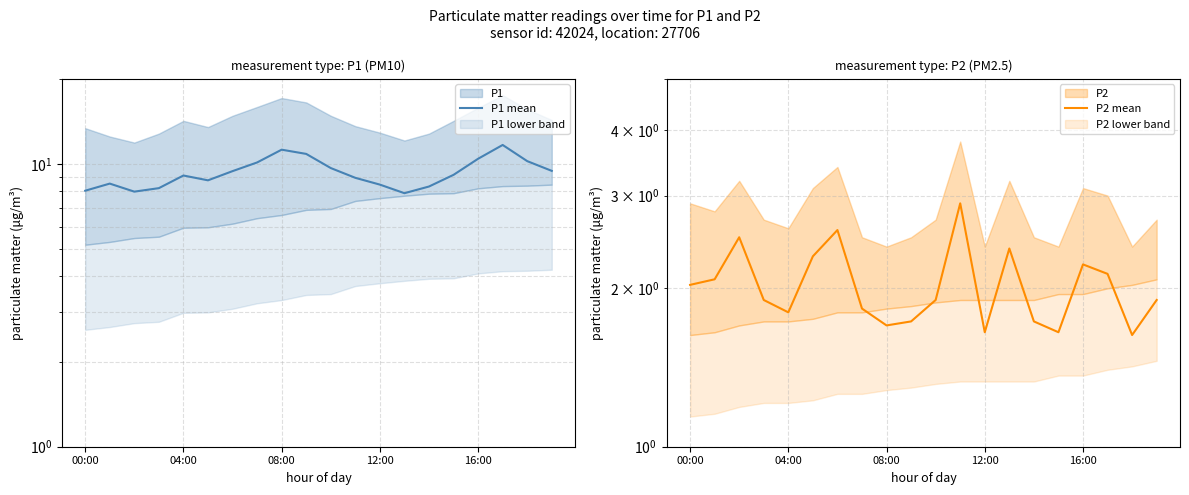

The P2 mean series shows 2.0 at 00:00. True or false?

True